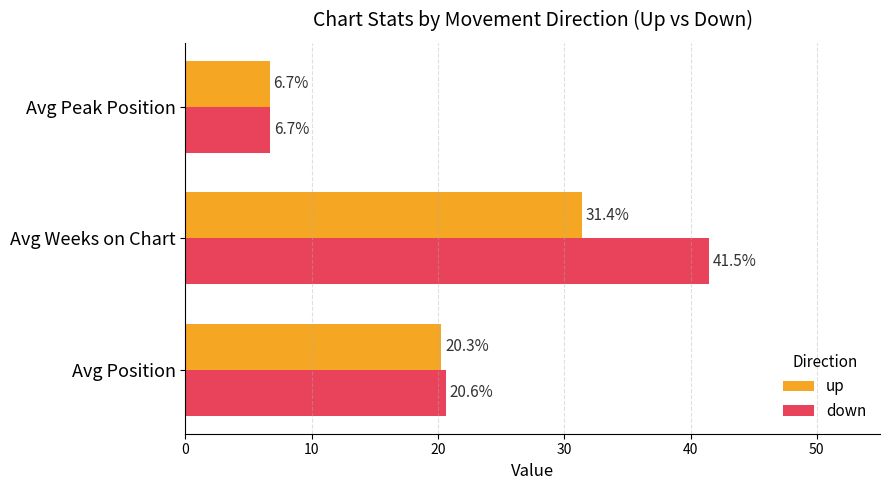

Which series has the largest total across all categories?

down